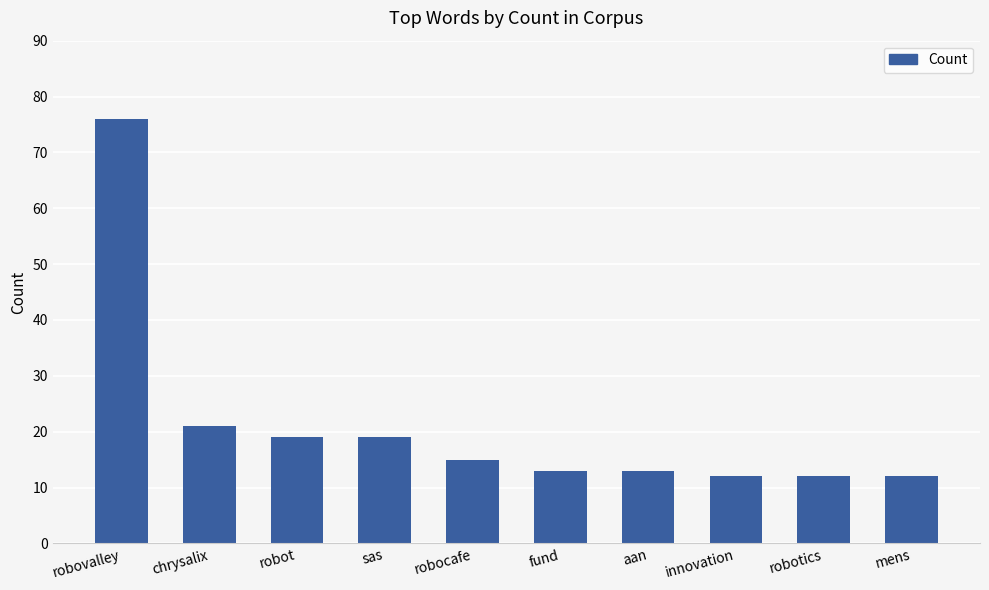

What value does the data have at mens, to the nearest 10?

10